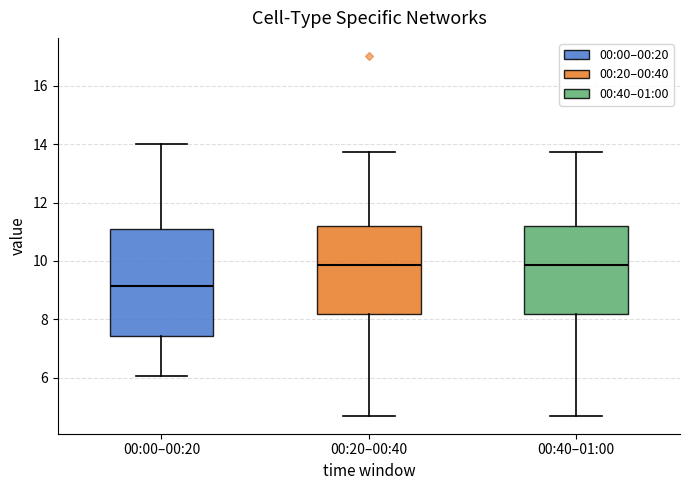

Where is the lower edge of the box for 00:40–01:00 on the y-axis? The values are not printed on the chart, so give them approximately, as read against the axis.

8.2